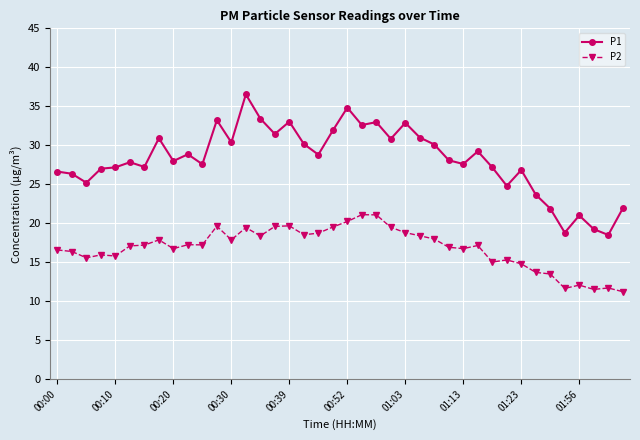

Which series has the largest total across all categories?

P1